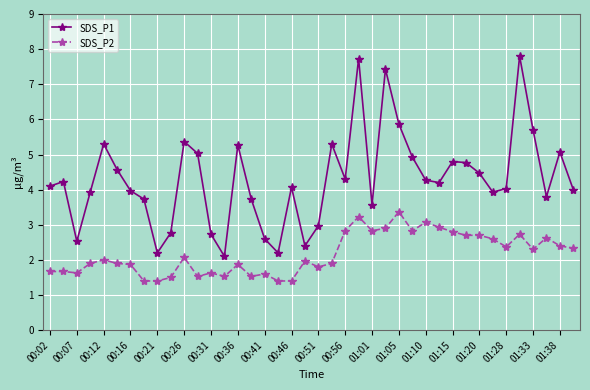

True or false: SDS_P2 and SDS_P1 cross at least once.

False